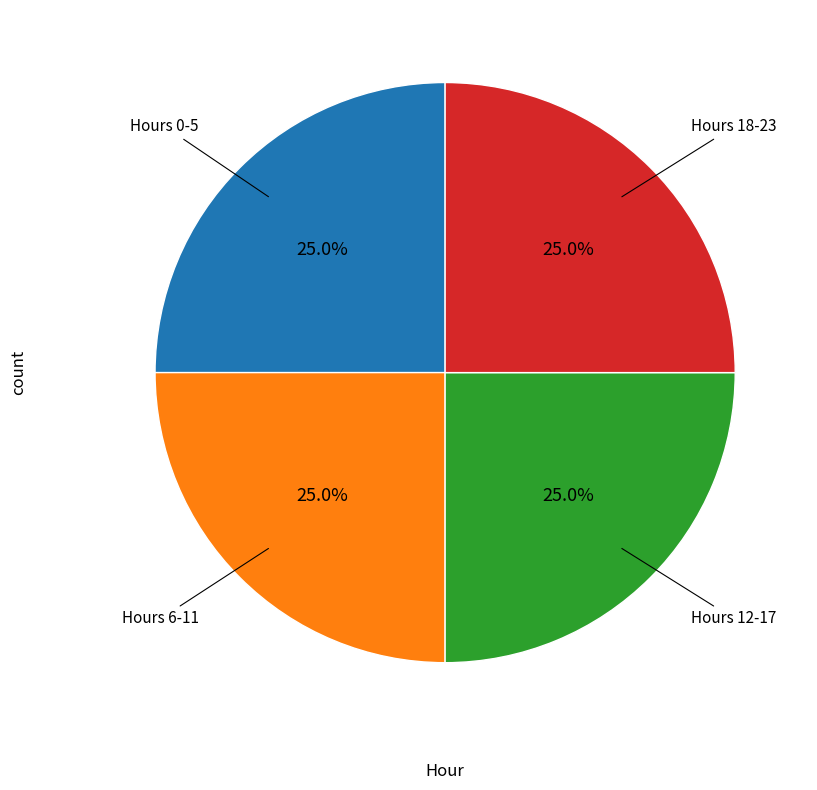

Does any single category account for the majority?

No